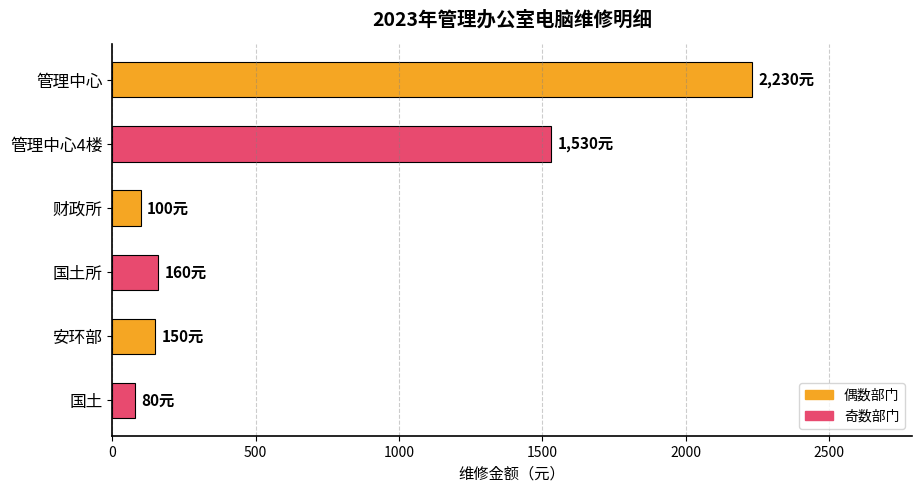

What is the average value?

708